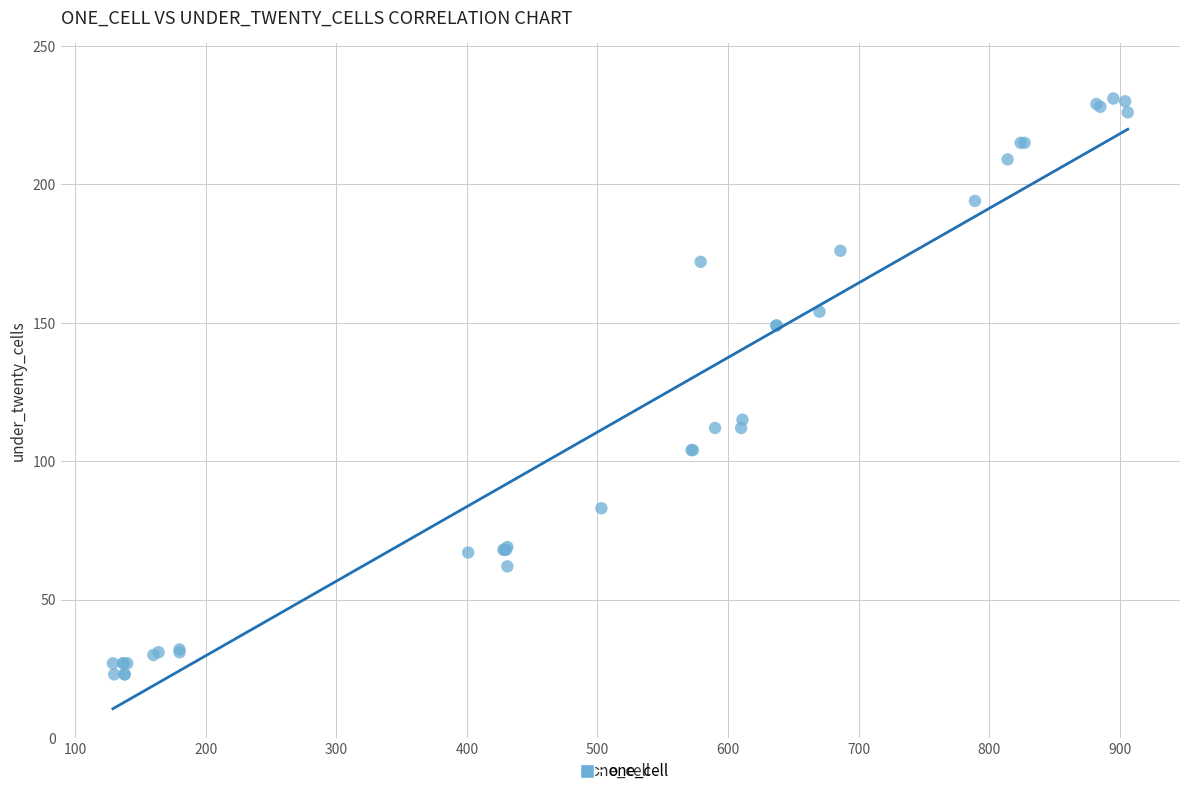

What Y value in the scatter plot is closest to 127?

115